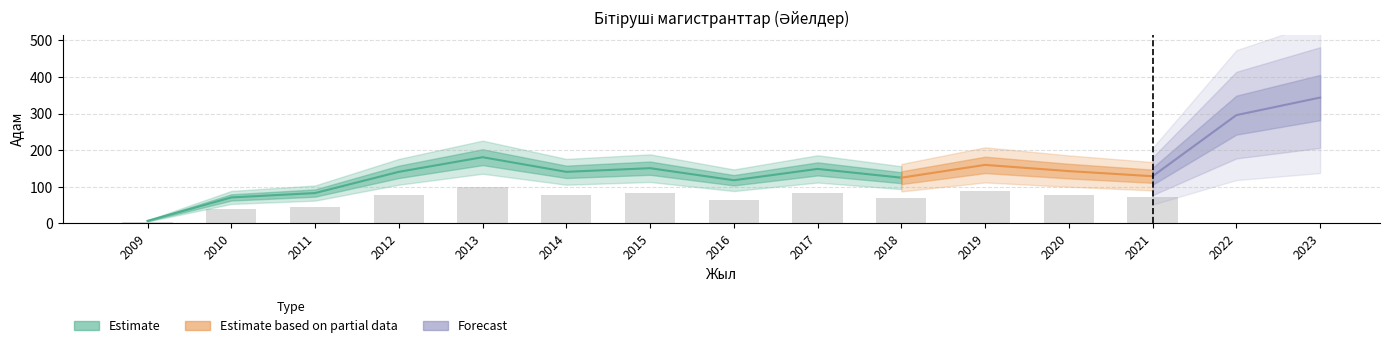

True or false: the data shows 141 at 2012.

True